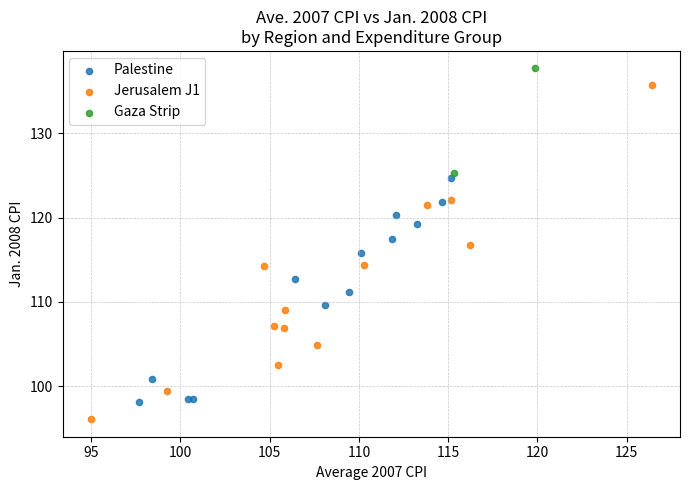

Which series contains the lowest Y value?

Jerusalem J1